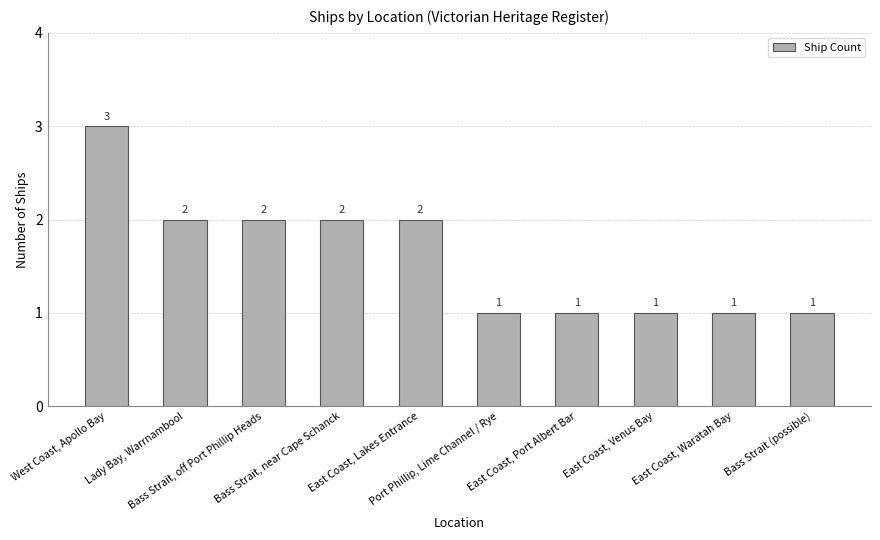

Is it true that the value at West Coast, Apollo Bay is 1?

False